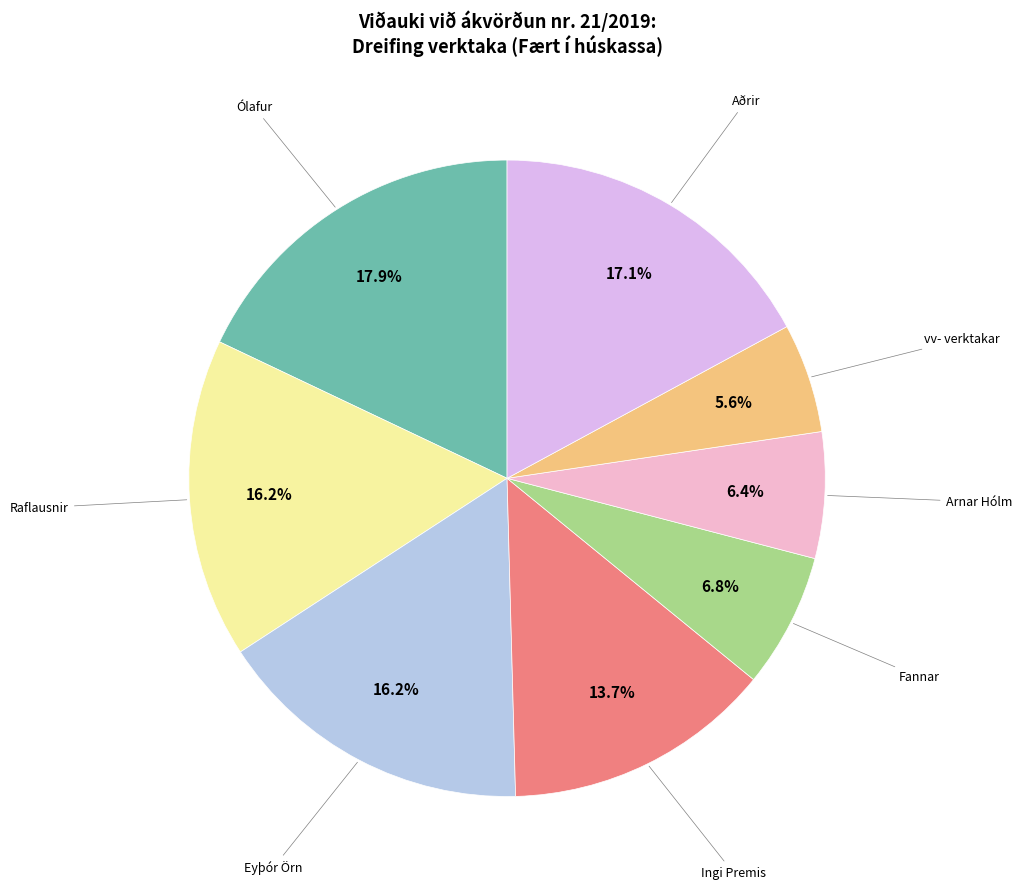

Is there any slice that represents more than half of the pie?

No